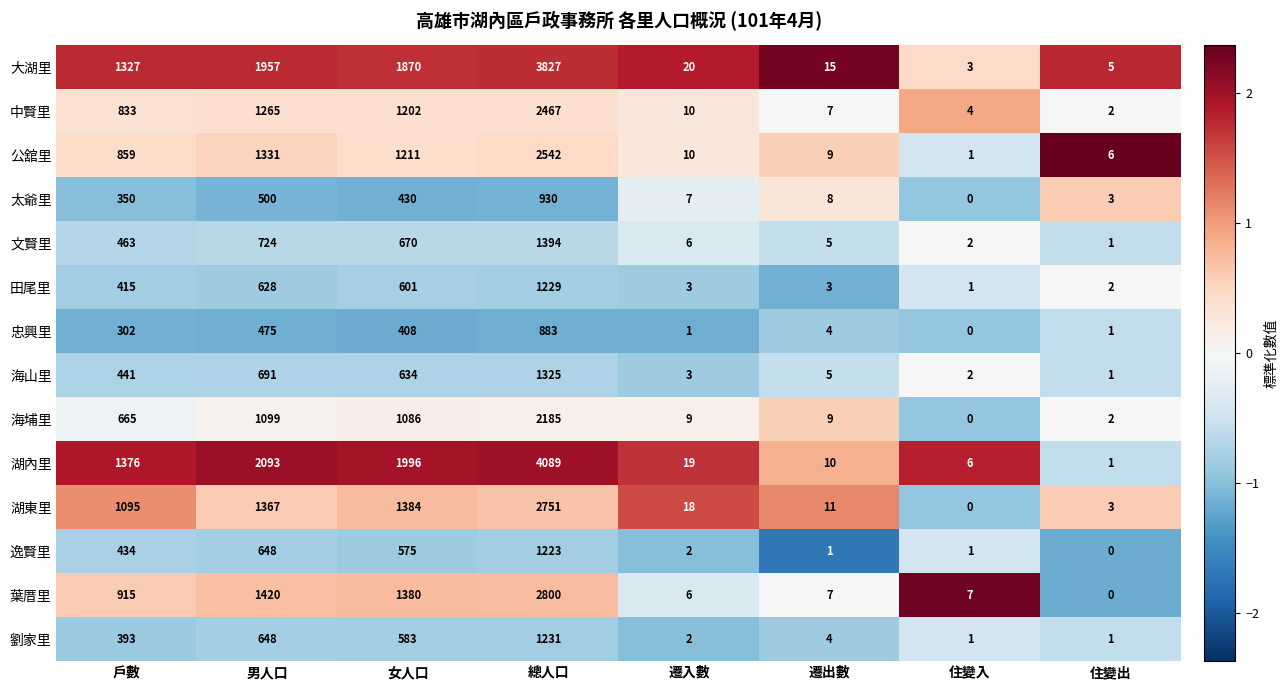

How many distinct data groups are displayed?

14